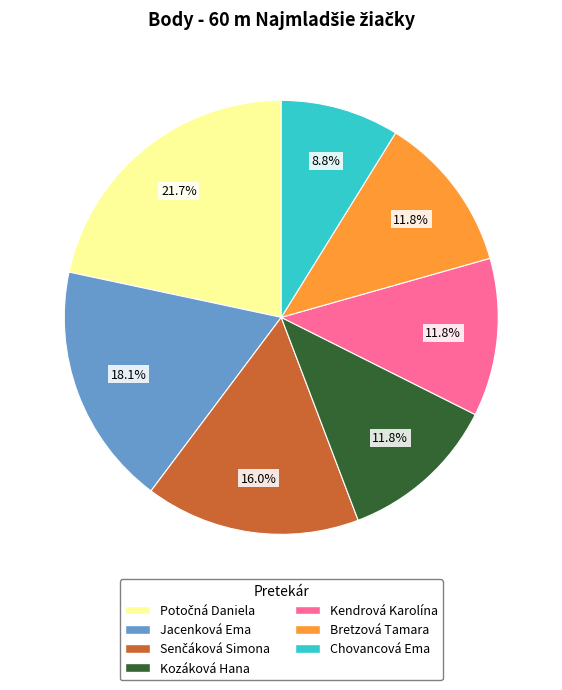

Is there any slice that represents more than half of the pie?

No